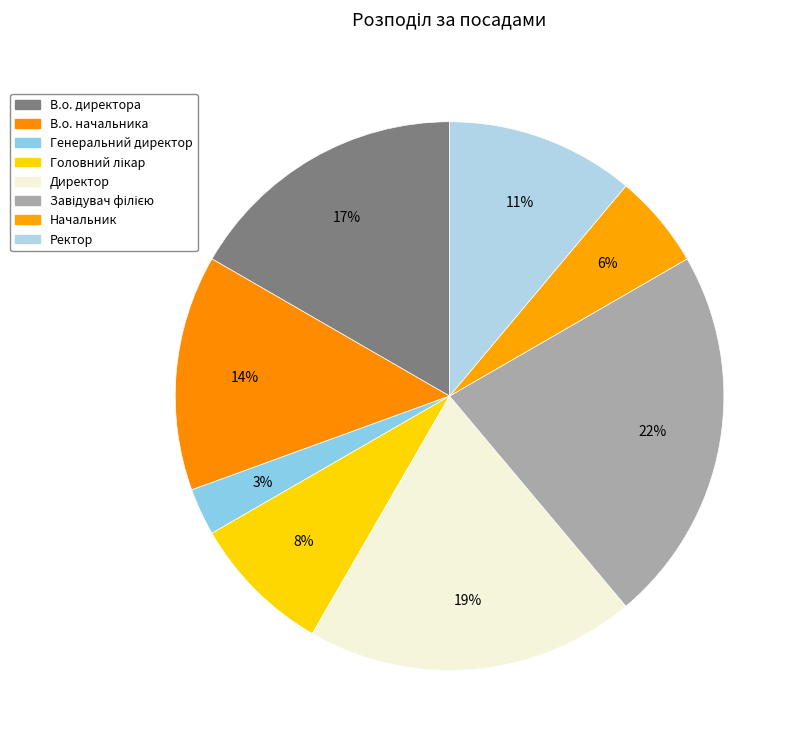

The Ректор slice represents 22% of the pie. True or false?

False